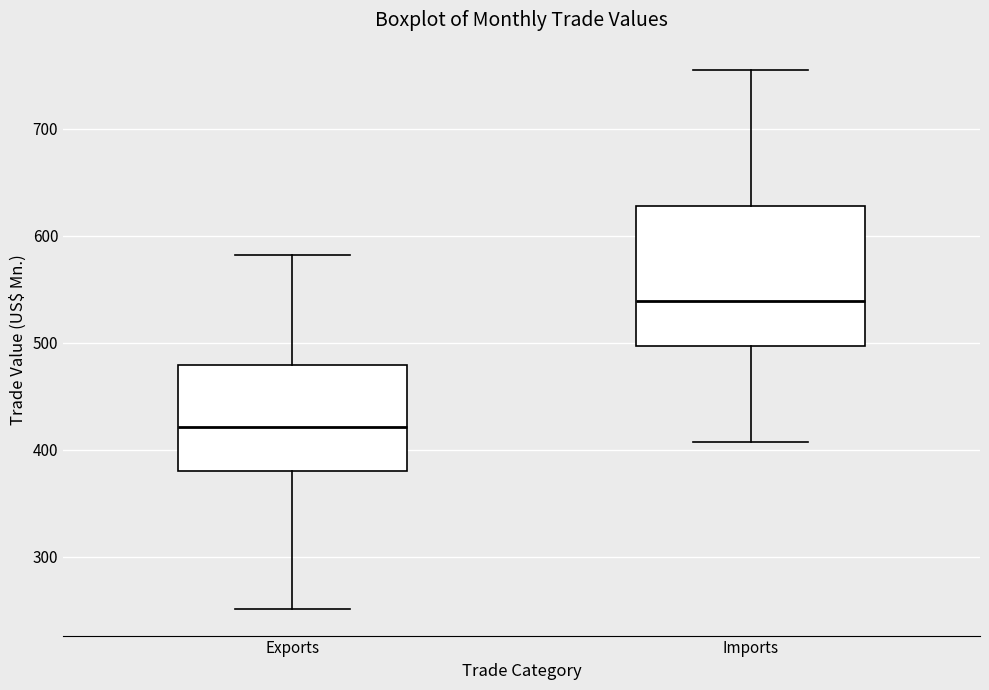

Where is the lower edge of the box for Imports on the y-axis? The values are not printed on the chart, so give them approximately, as read against the axis.

500